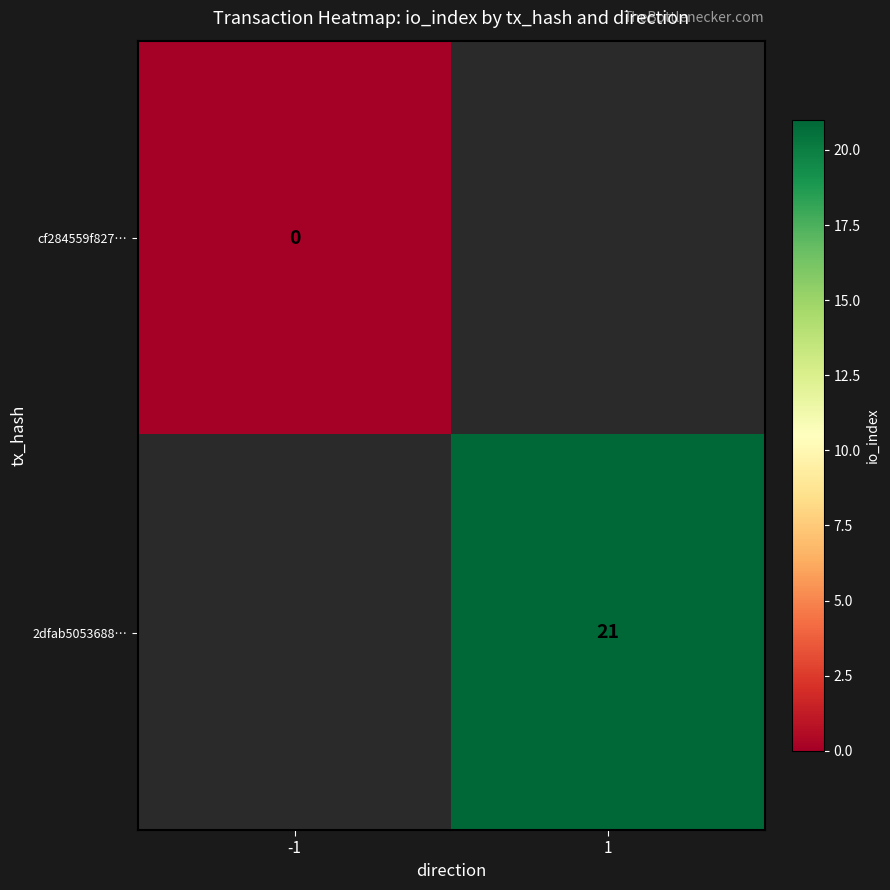

The value of 2dfab5053688… at 1 is 21. True or false?

True